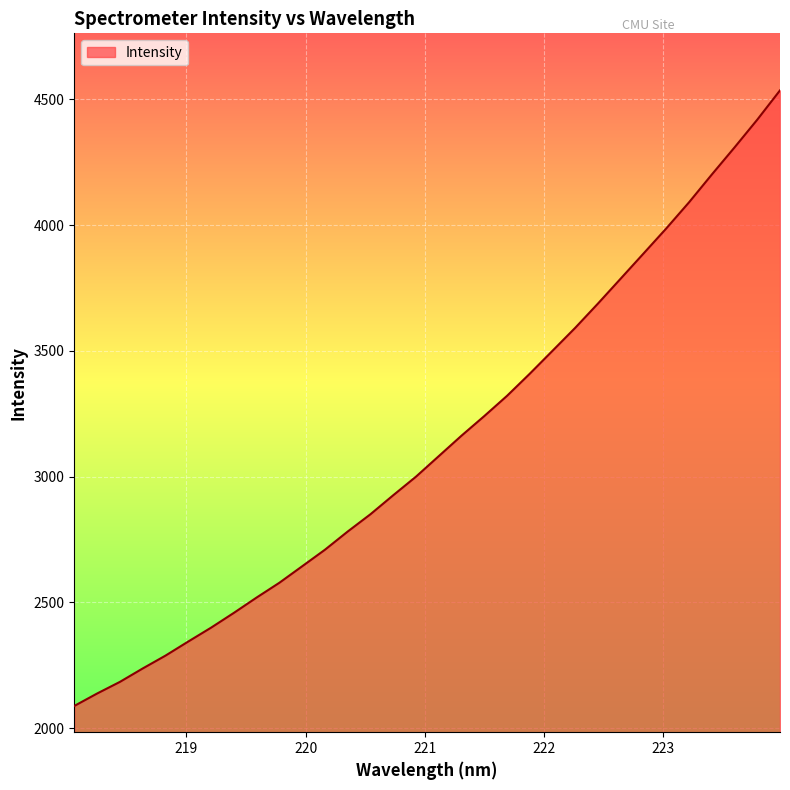

What is the difference between the maximum and minimum values?

2448.1